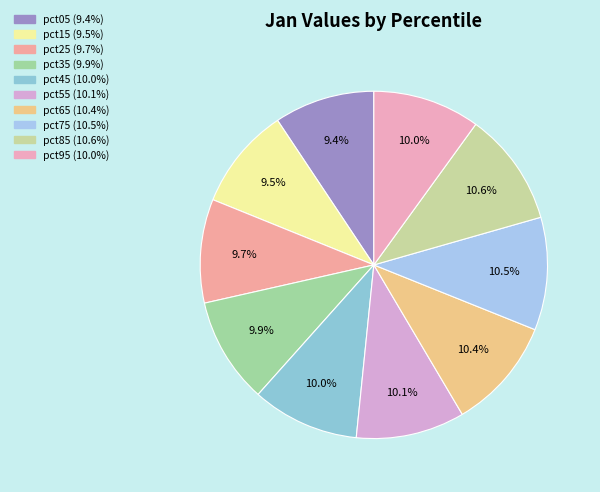

The pct45 slice represents 10% of the pie. True or false?

True